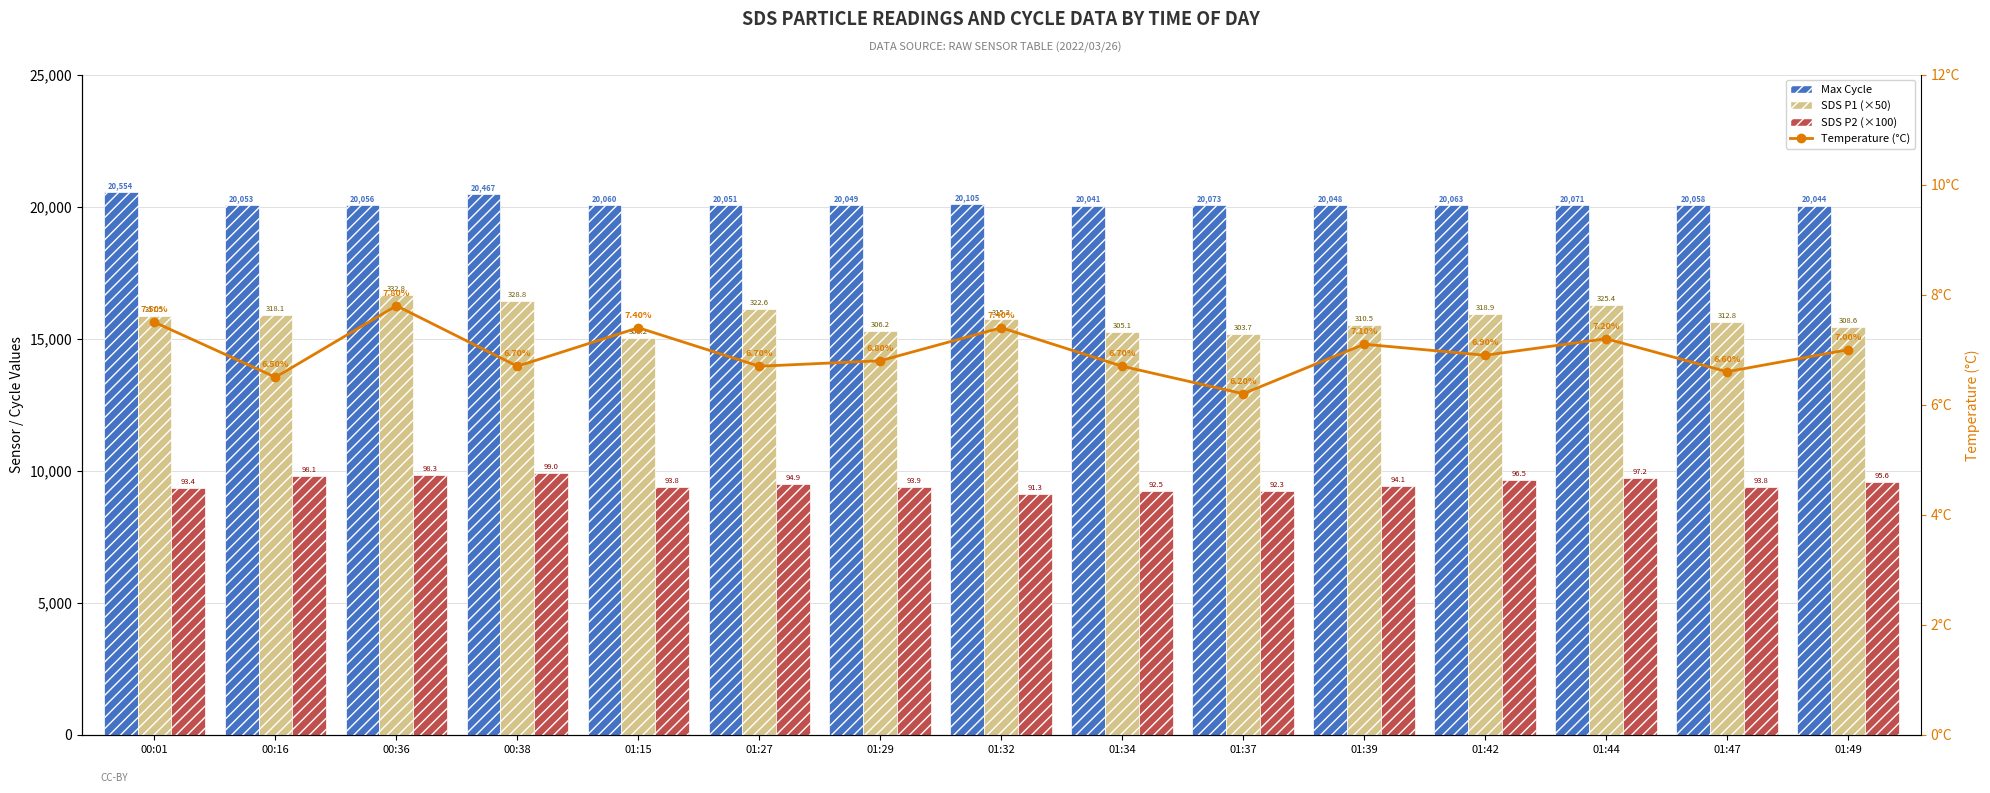

What is the sum of all Temperature (°C) values?

104.5